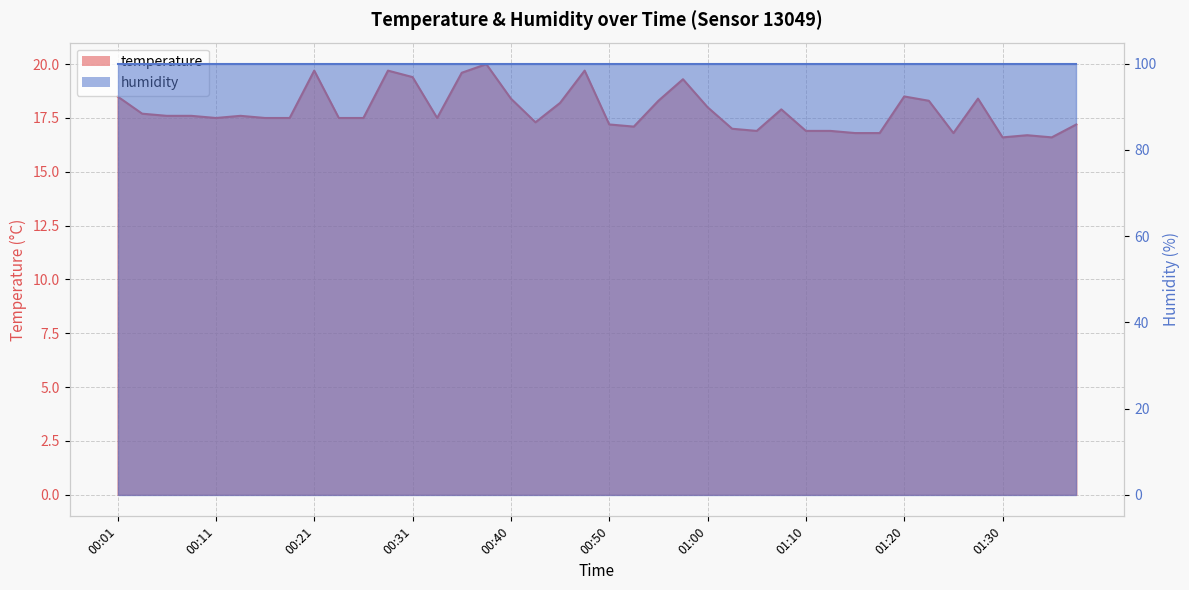

Between 00:08 and 01:03, which is larger?

00:08